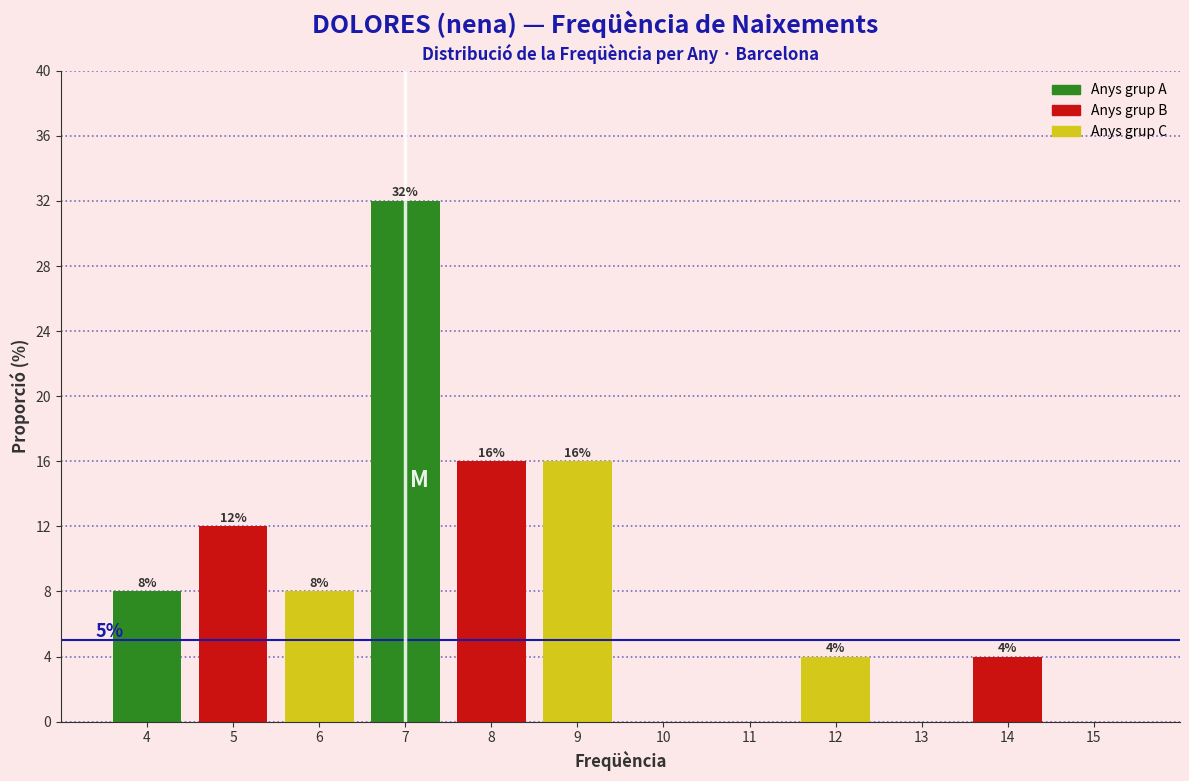

Reading left to right, extract all data points from this chart.

4=8	5=12	6=8	7=32	8=16	9=16	10=0	11=0	12=4	13=0	14=4	15=0